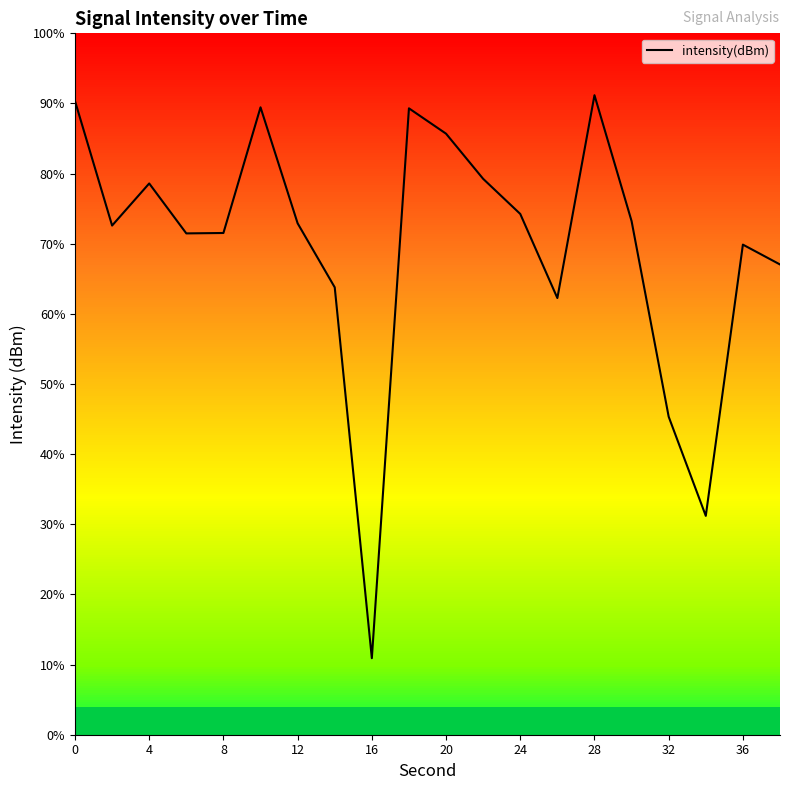

Does the chart display data point markers on the line(s)?

No